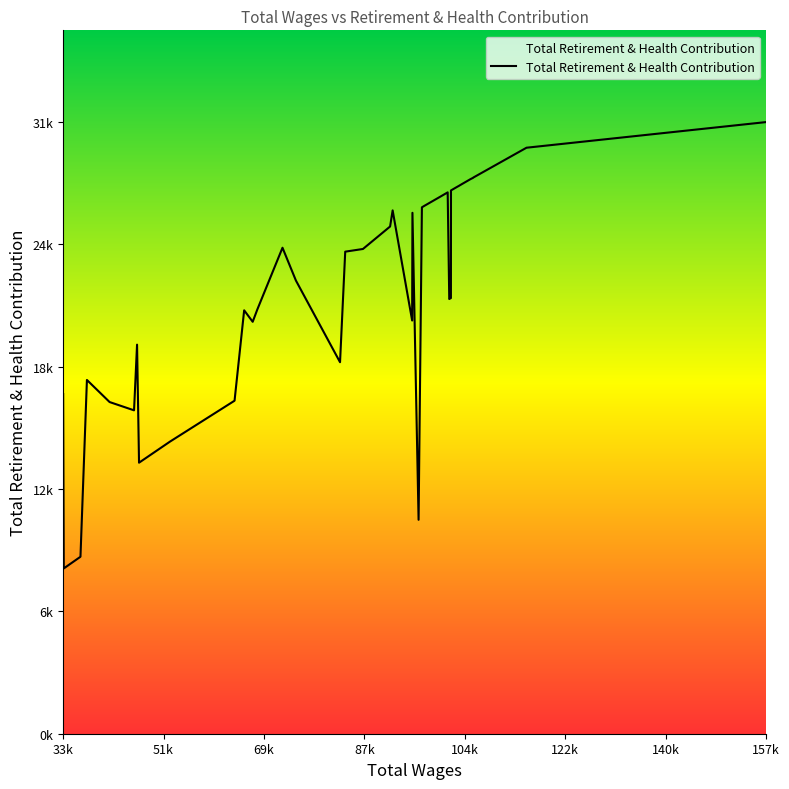

Is this an area chart (filled region under the line)?

Yes